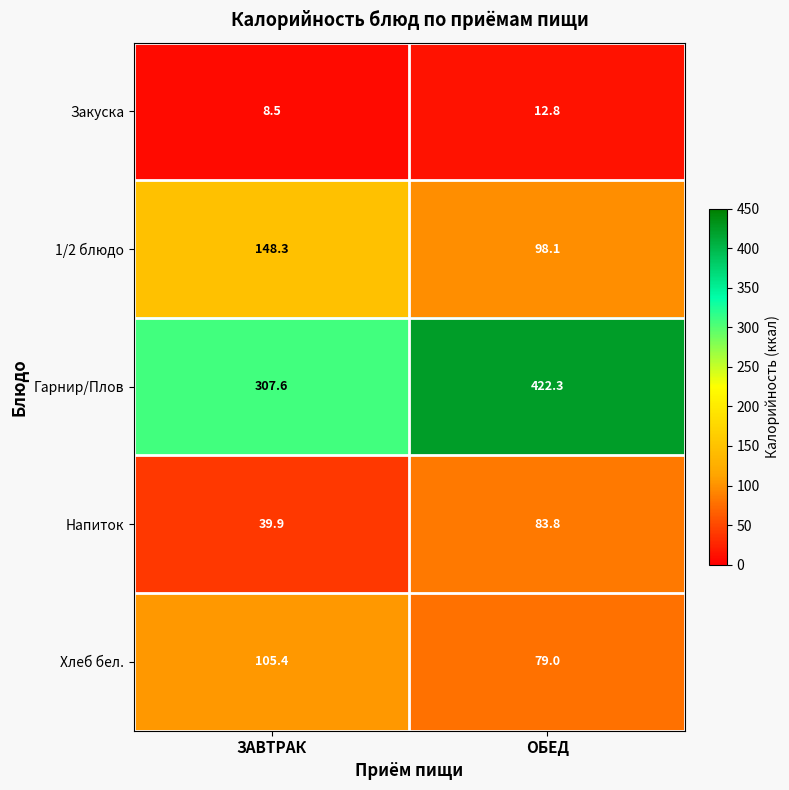

True or false: Хлеб бел. has a value of 30.5 at ЗАВТРАК.

False